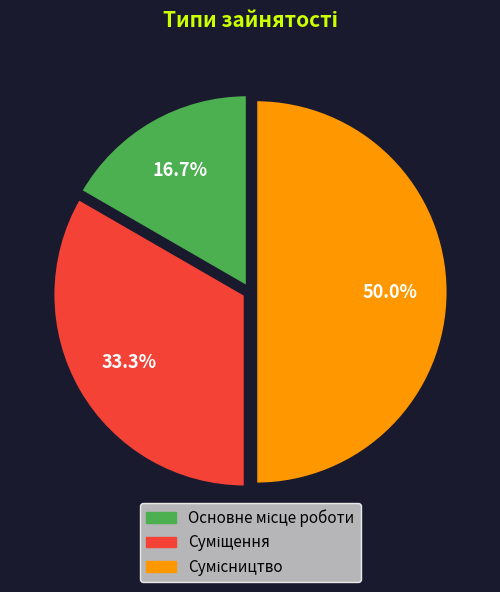

What is the change in value from Основне місце роботи to Сумісництво?

+2